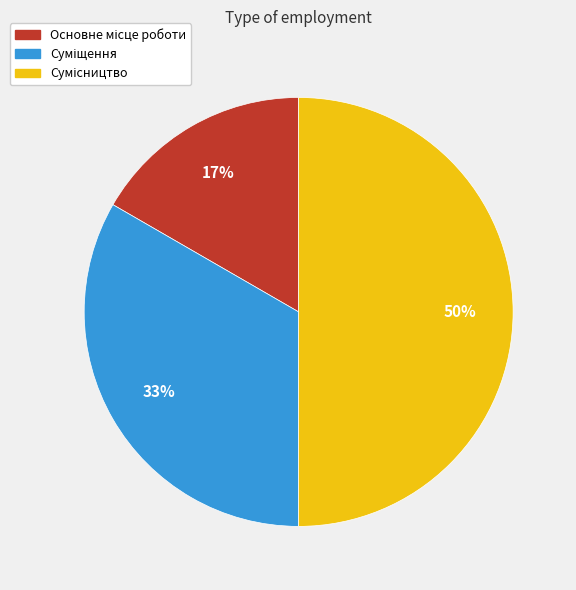

To the nearest percent, what is the difference between the largest and smallest slice percentages?

33%